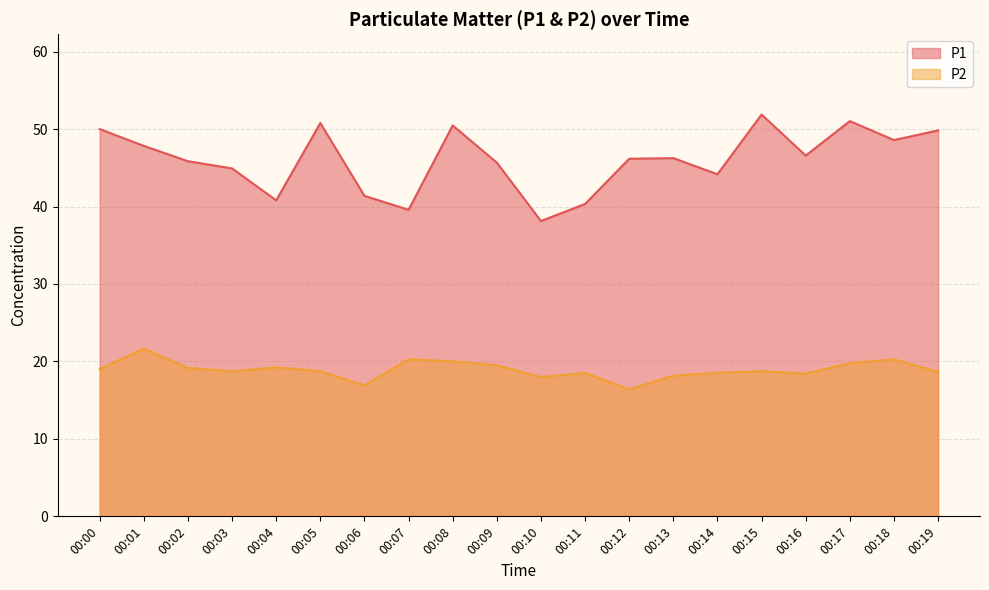

What is the difference between the P2 values at 00:09 and 00:19?

0.8